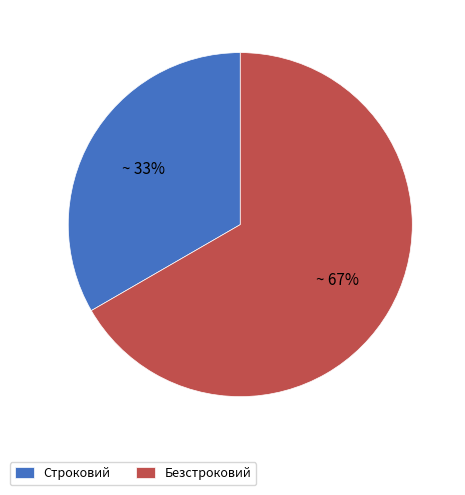

The Строковий slice represents 33% of the pie. True or false?

True